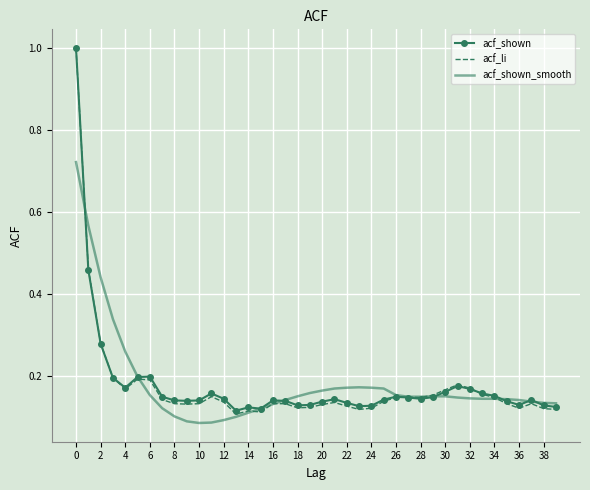

What is the highest value of the acf_li series?

1.0